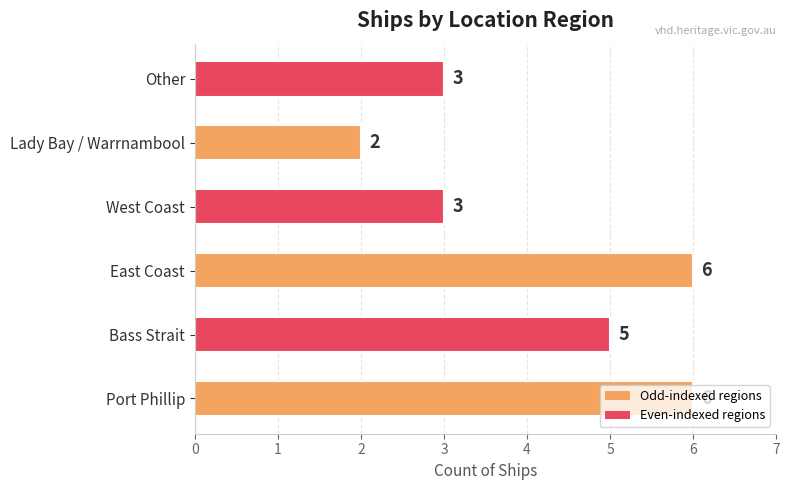

Is it true that the value at Port Phillip is 3?

False